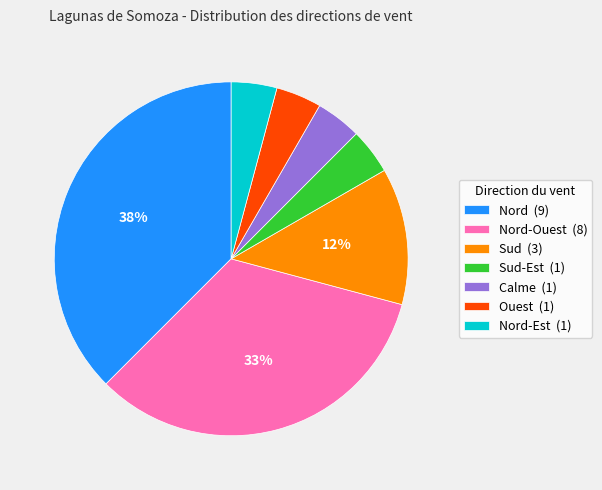

How many slices are in this pie chart?

7